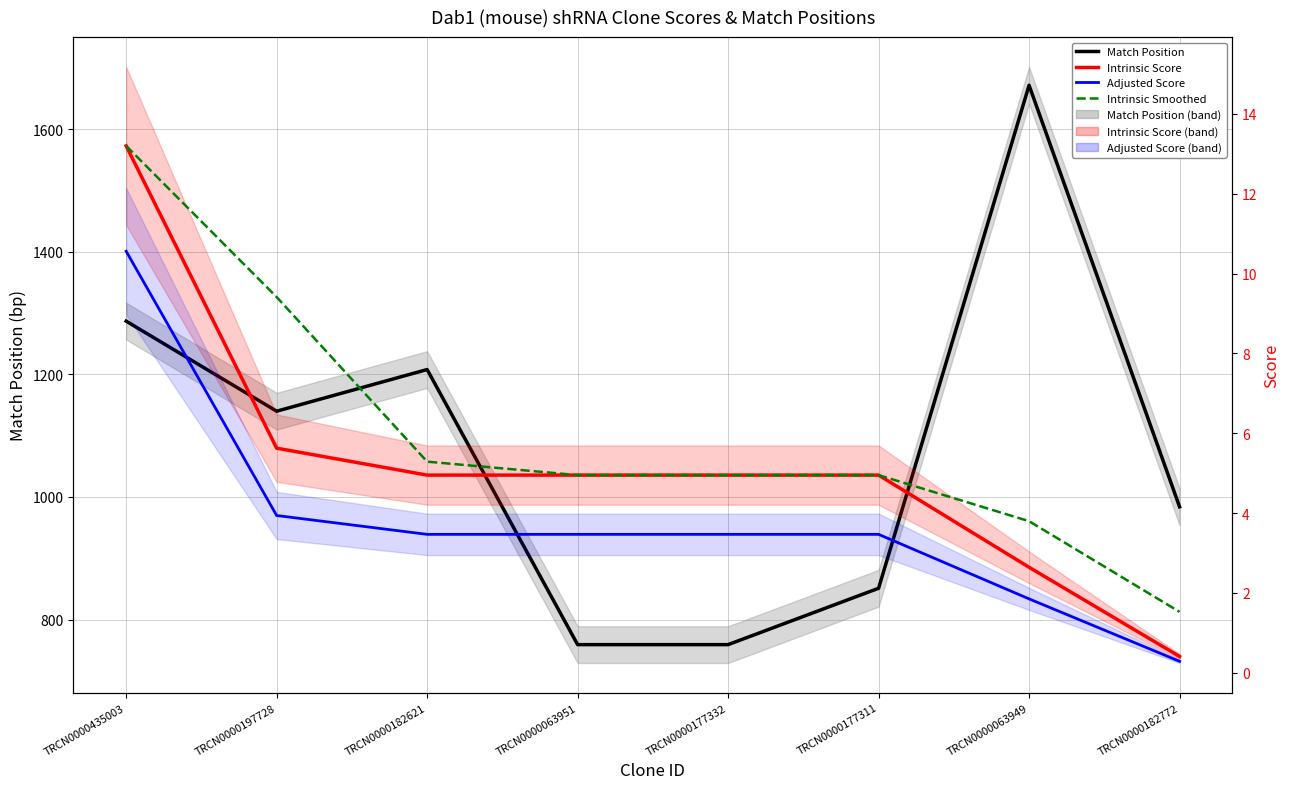

Which category has the lowest value in the Intrinsic Smoothed series?

TRCN0000182772